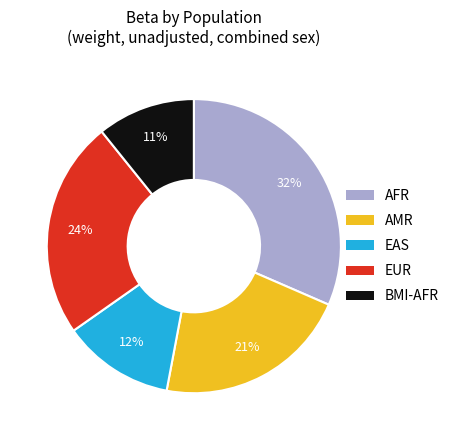

Which category has the biggest portion of the pie?

AFR